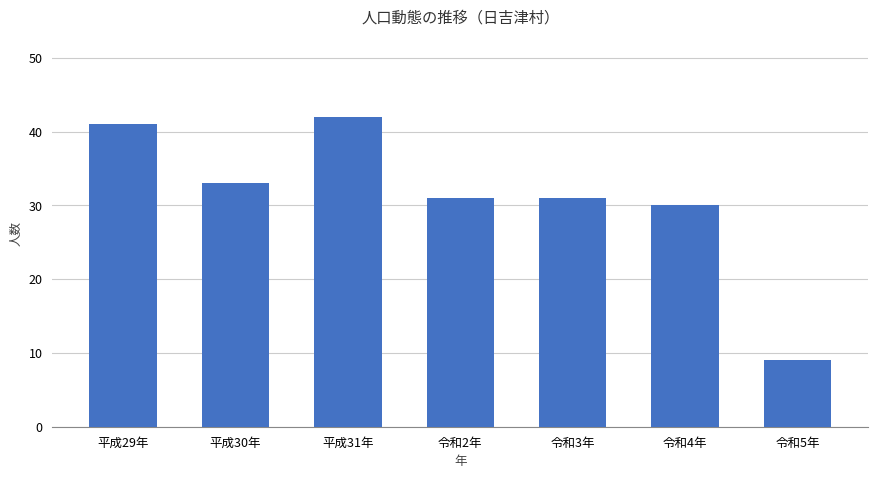

Read the value at 令和4年.

30